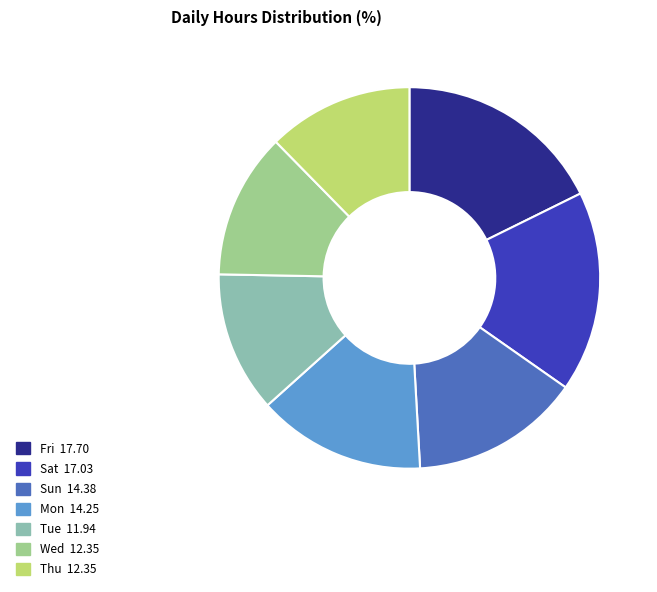

Is there a majority slice in this chart?

No